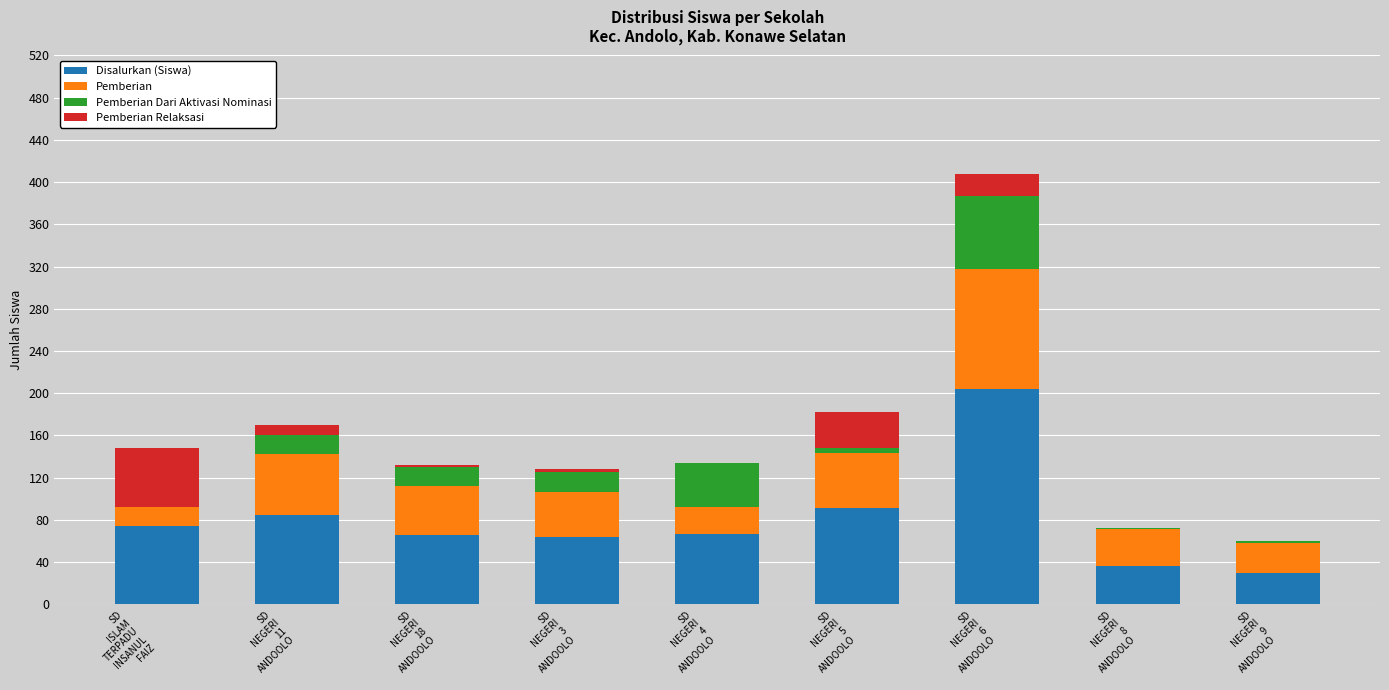

True or false: Disalurkan (Siswa) has a value of 18 at SD
NEGERI
11
ANDOOLO.

False